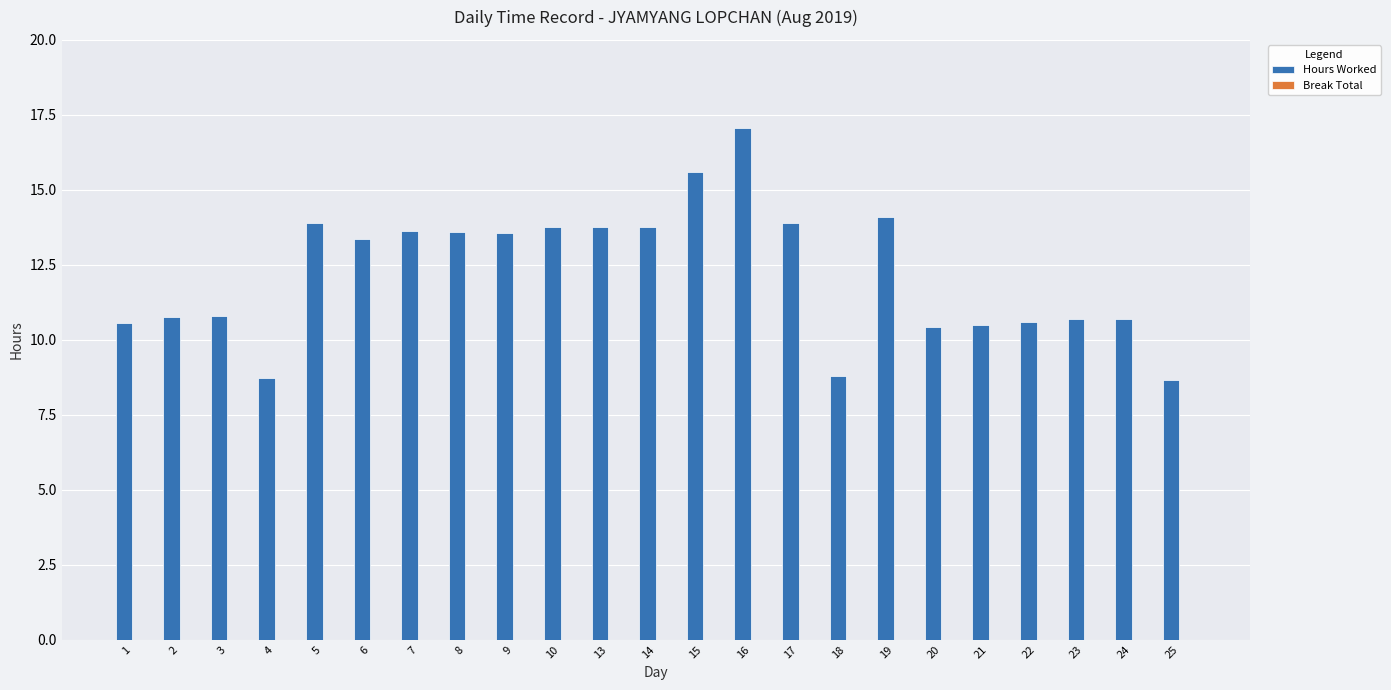

Which label corresponds to the largest value in the chart?

16